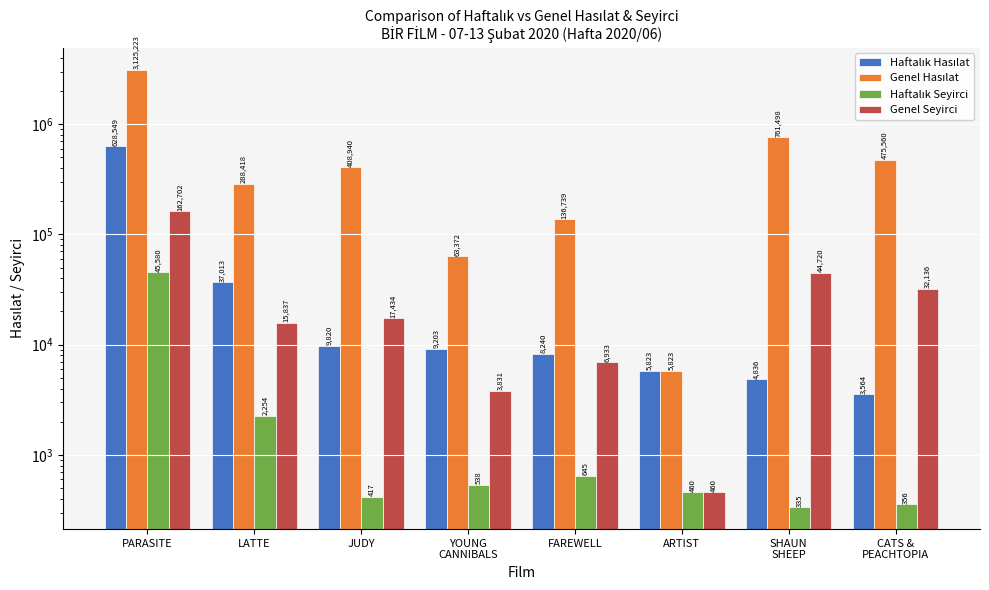

How many distinct data groups are displayed?

4